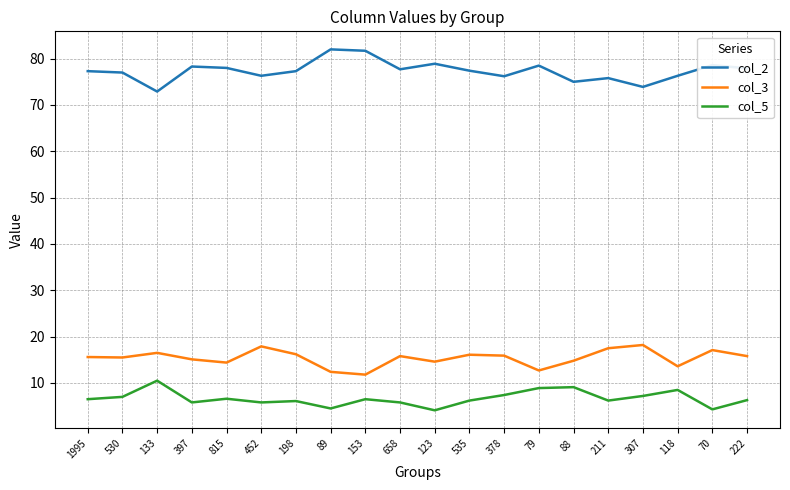

What is the difference between the highest and lowest values at 815?

71.4